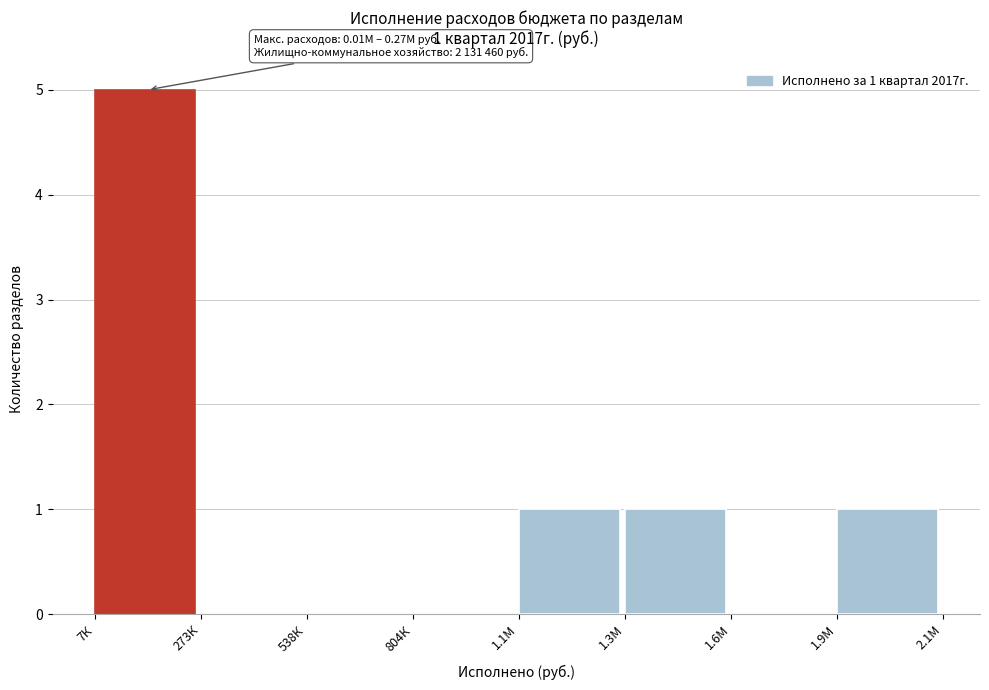

Reading left to right, what are all the values shown in this chart?

7К=5	273К=0	538К=0	804К=0	1.1М=1	1.3М=1	1.6М=0	1.9М=1